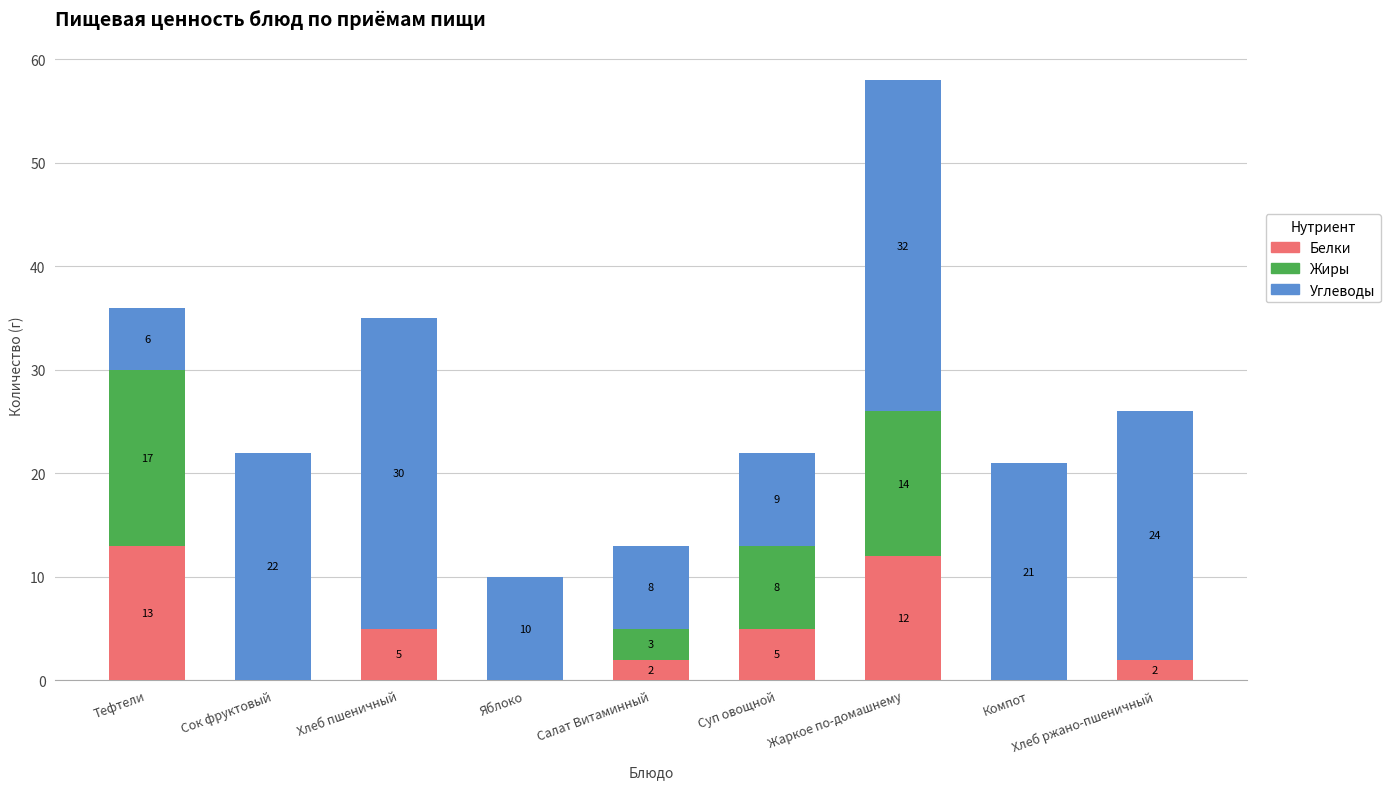

What is the total value across all series at Компот?

21